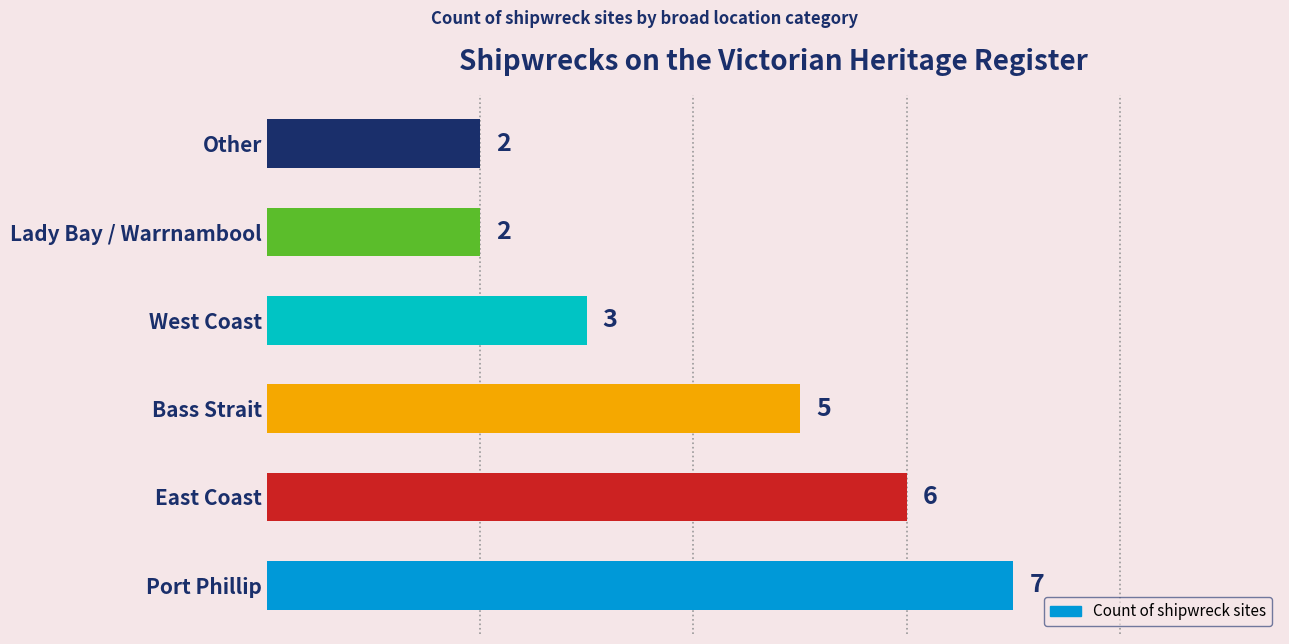

What is the difference between the maximum and minimum values?

5